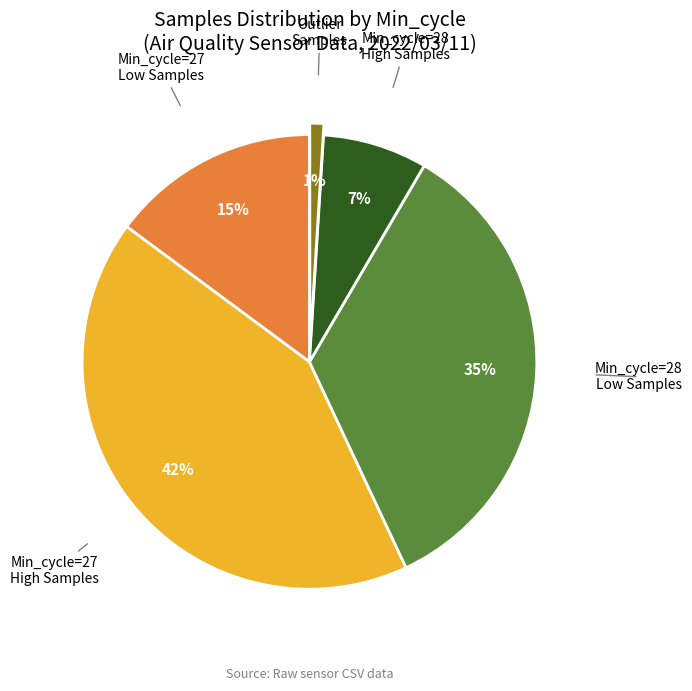

Is there any slice that represents more than half of the pie?

No